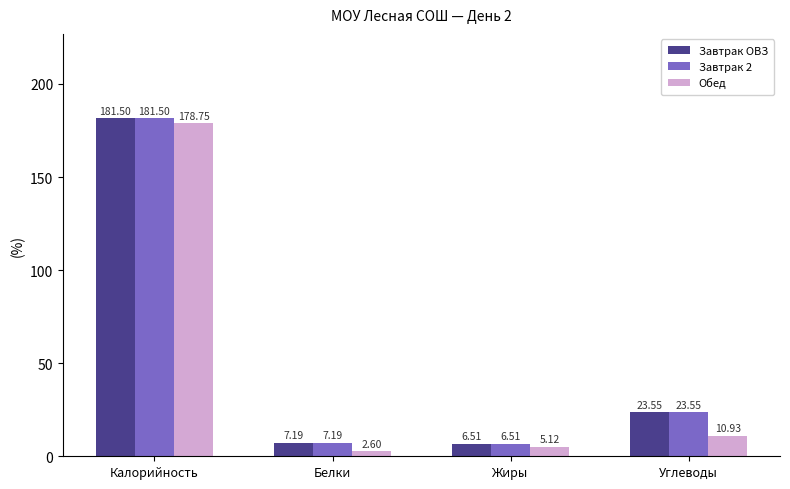

Reading right to left, extract all data points from this chart.

Завтрак ОВЗ: Углеводы=23.6	Жиры=6.5	Белки=7.2	Калорийность=181.5
Завтрак 2: Углеводы=23.6	Жиры=6.5	Белки=7.2	Калорийность=181.5
Обед: Углеводы=10.9	Жиры=5.1	Белки=2.6	Калорийность=178.8